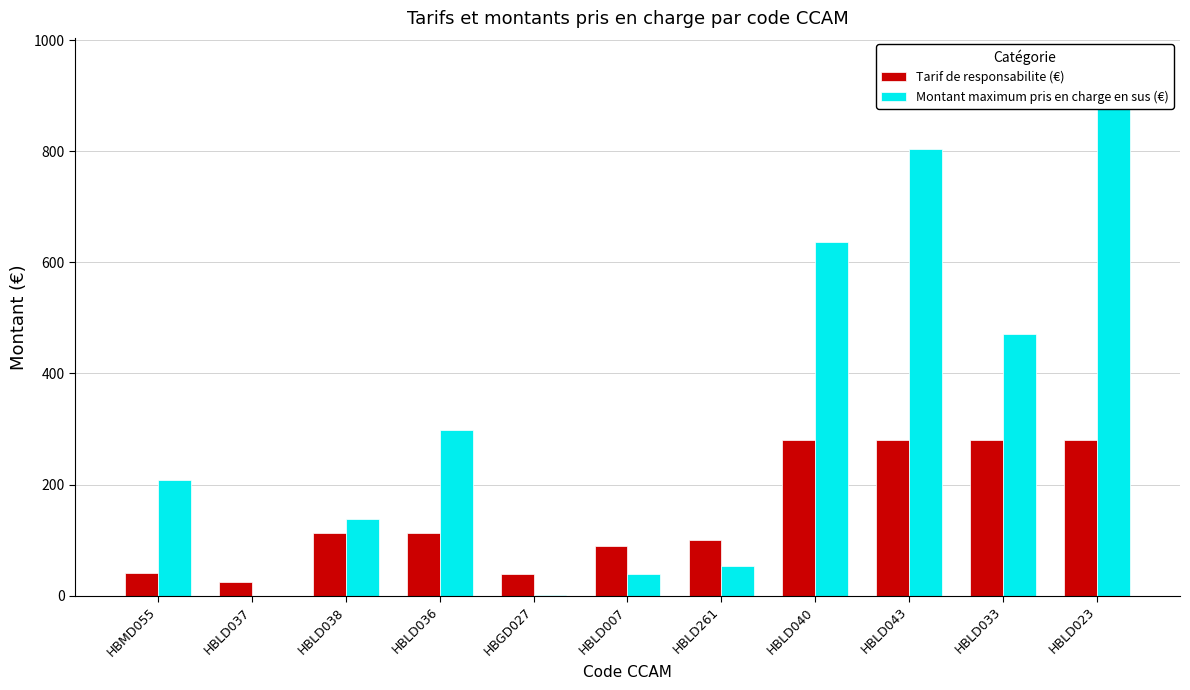

True or false: Tarif de responsabilite (€) has a value of 279.5 at HBLD040.

True